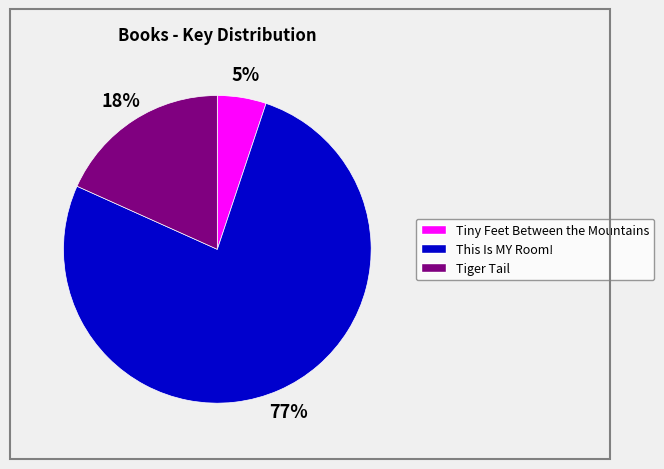

What is the largest slice in the pie chart?

This Is MY Room!